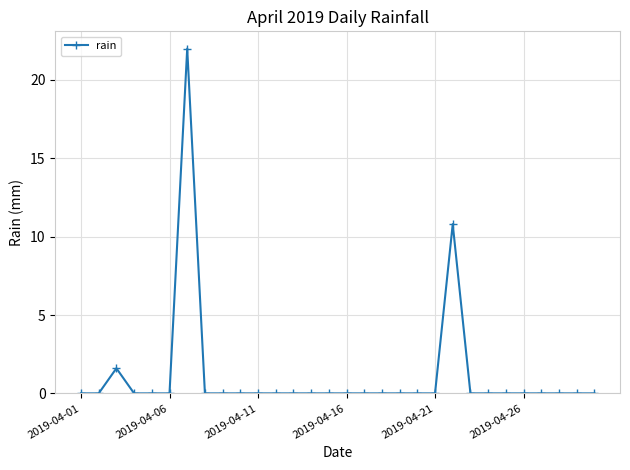

What is the difference between the second highest and minimum values?

10.8